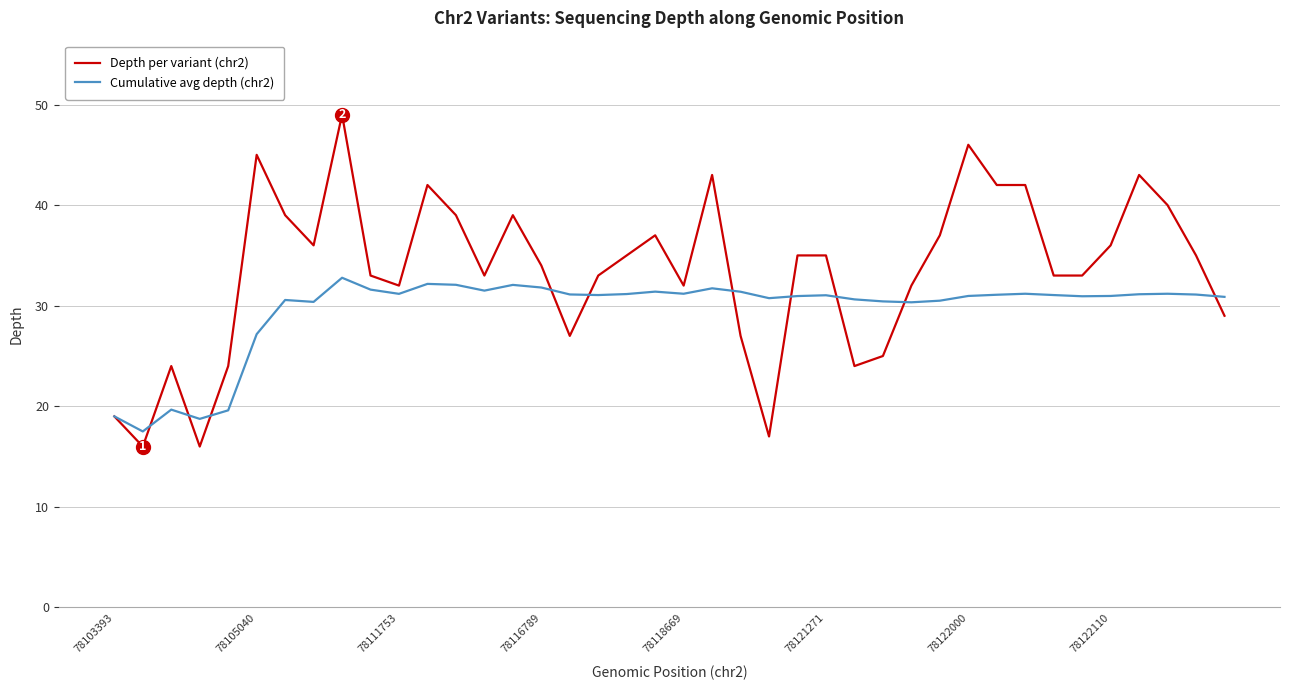

List the series in order of their overall mean, highest first.

Depth per variant (chr2), Cumulative avg depth (chr2)